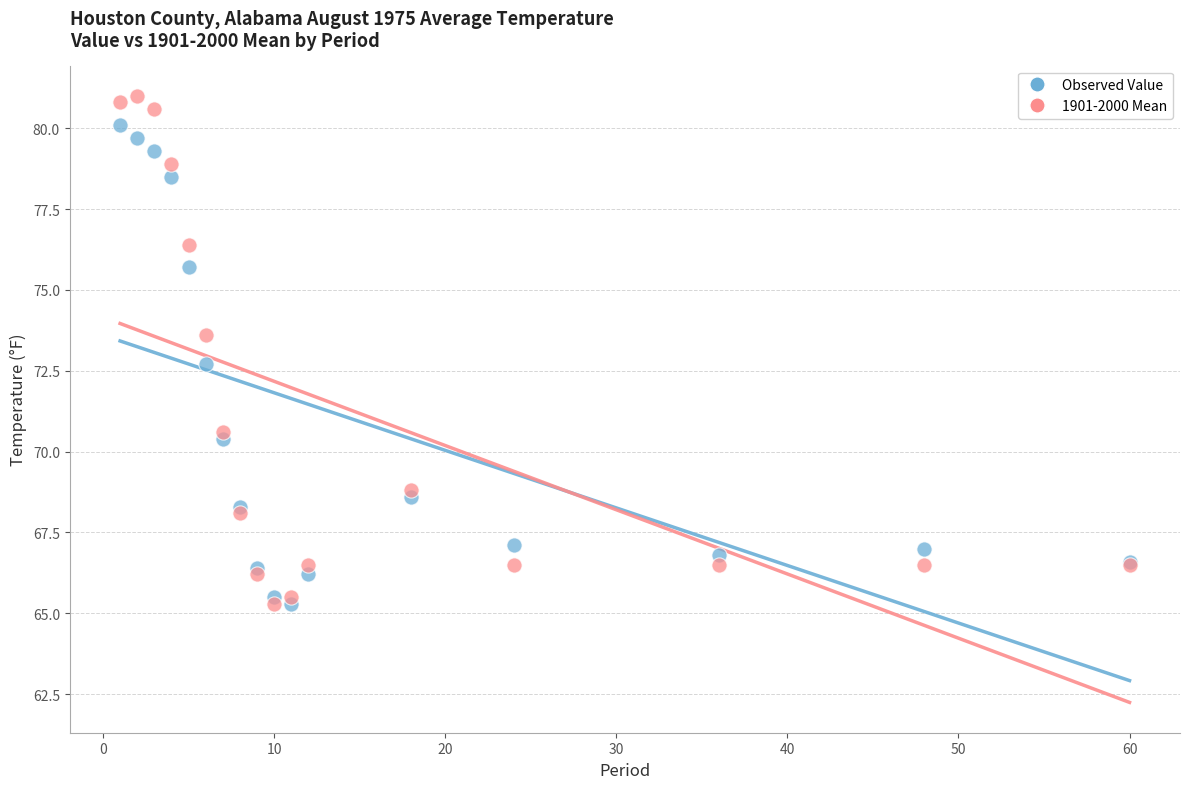

Across all series, what Y value is closest to 73?

72.7